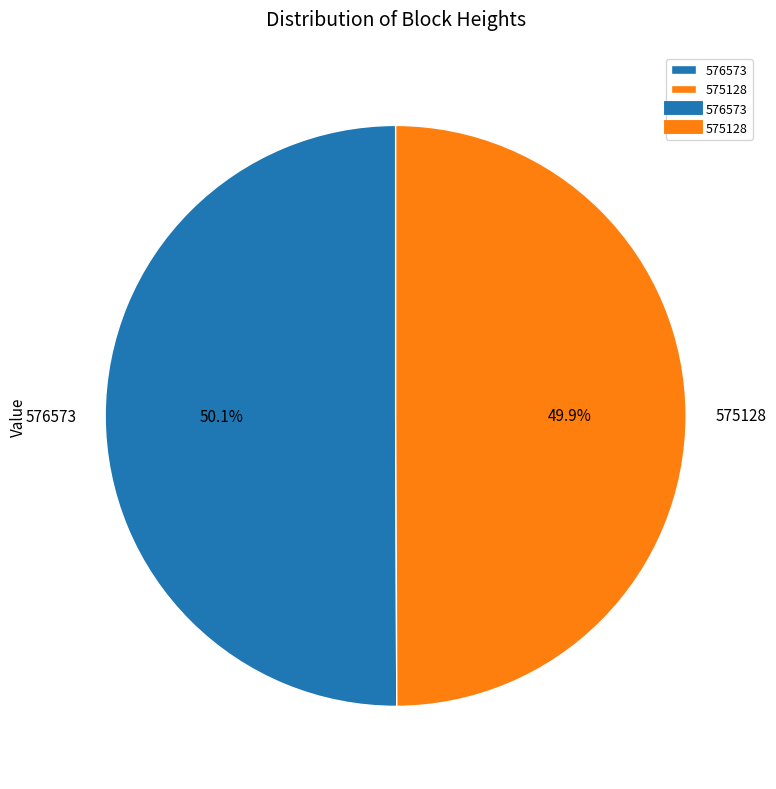

Is the sum of 575128 and 576573 greater than half?

Yes